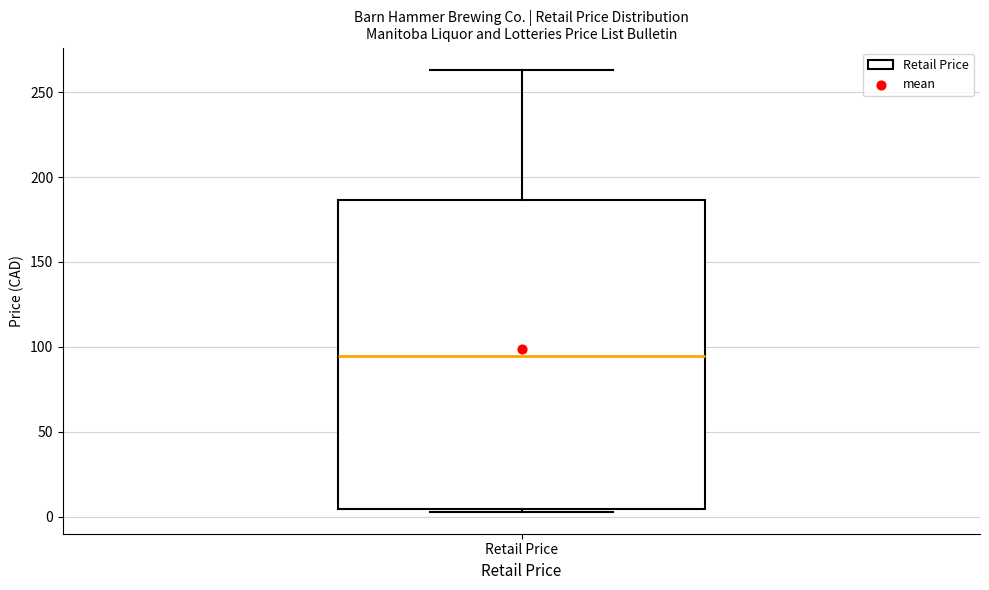

Transcribe this box plot: give where the median line is, the range the box spans, and where the two whiskers end, as read against the y-axis. The values are not printed on the chart, so give them approximately, as read against the axis.

median 95, box 5 to 185, whiskers 5 (just below the box's lower edge) to 265